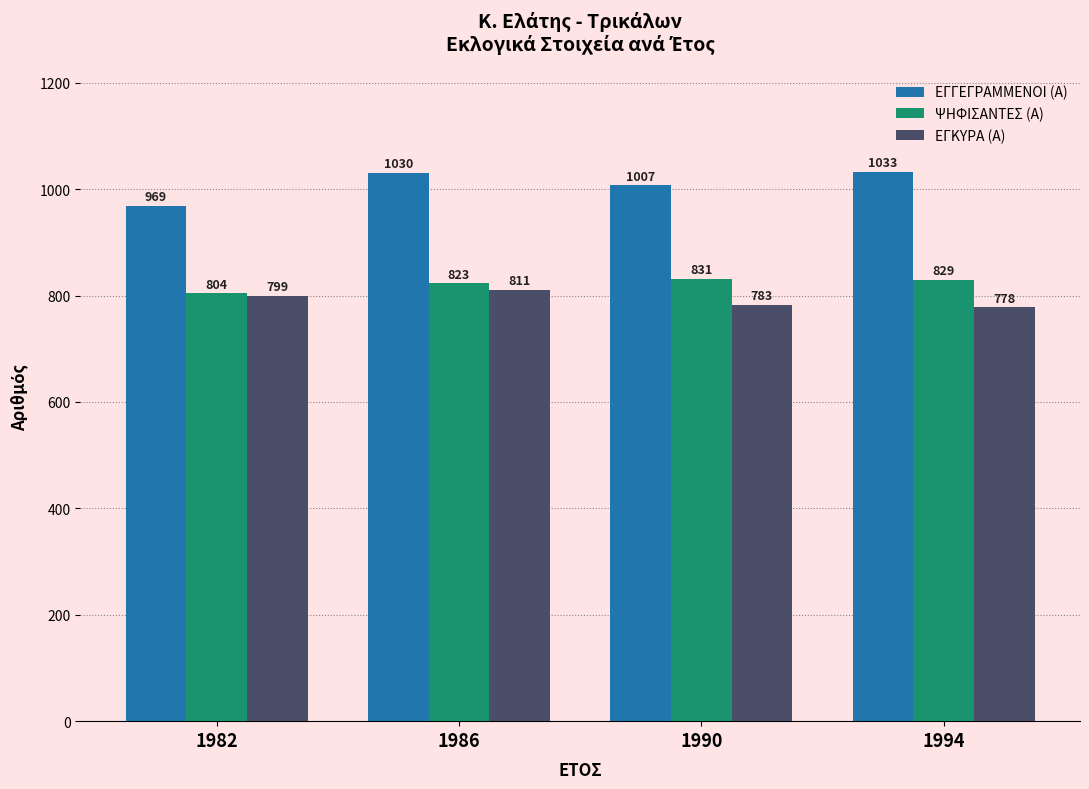

Are the bars horizontal?

No